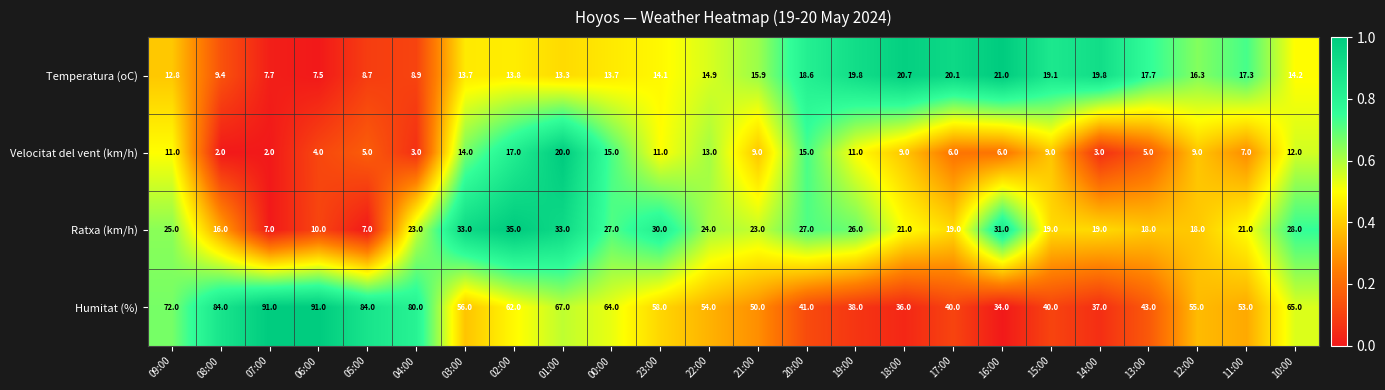

Which series has the largest total across all categories?

Humitat (%)